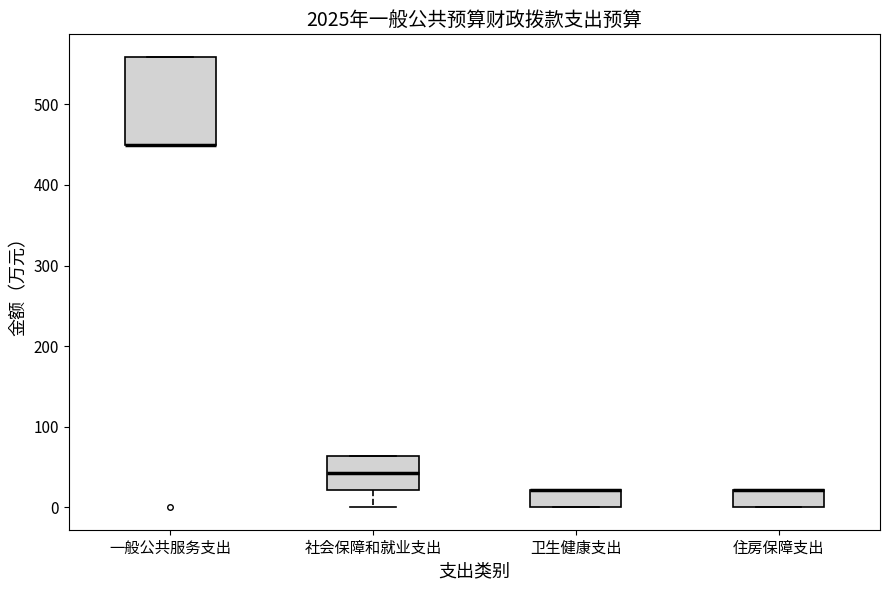

Reading left to right, read every box against the y-axis: the position of its median line, the range the box covers, and the ends of its whiskers. The values are not printed on the chart, so give them approximately, as read against the axis.

一般公共服务支出: median 450 (drawn on the box's lower edge), box 450 to 560, whiskers 450 to 560
社会保障和就业支出: median 40, box 20 to 60, whiskers 0 to 60
卫生健康支出: median 20 (drawn on the box's upper edge), box 0 to 20, whiskers 0 to 20
住房保障支出: median 20 (drawn on the box's upper edge), box 0 to 20, whiskers 0 to 20